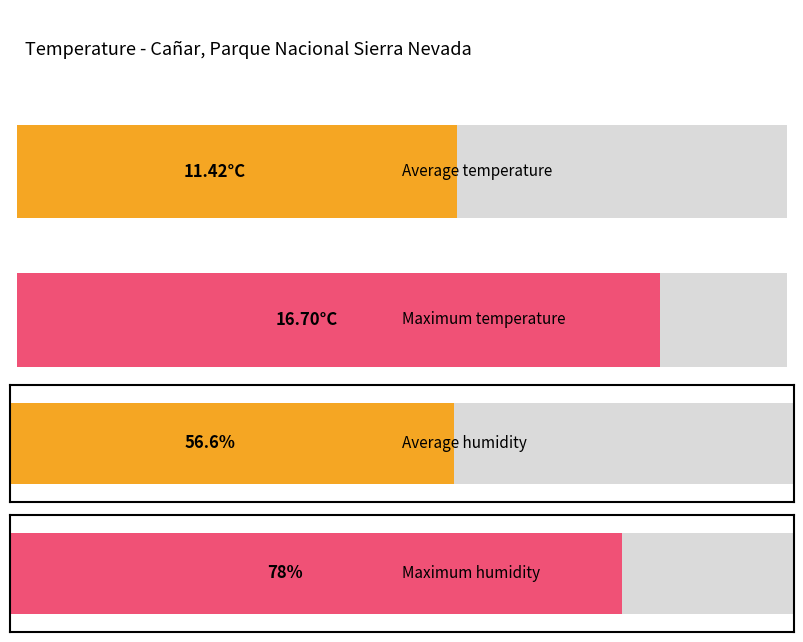

Which series has the widest spread of values?

Humidity (%)